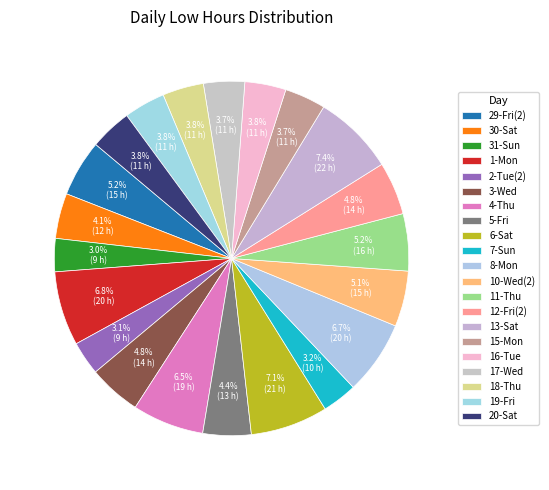

How many segments does this pie chart have?

21